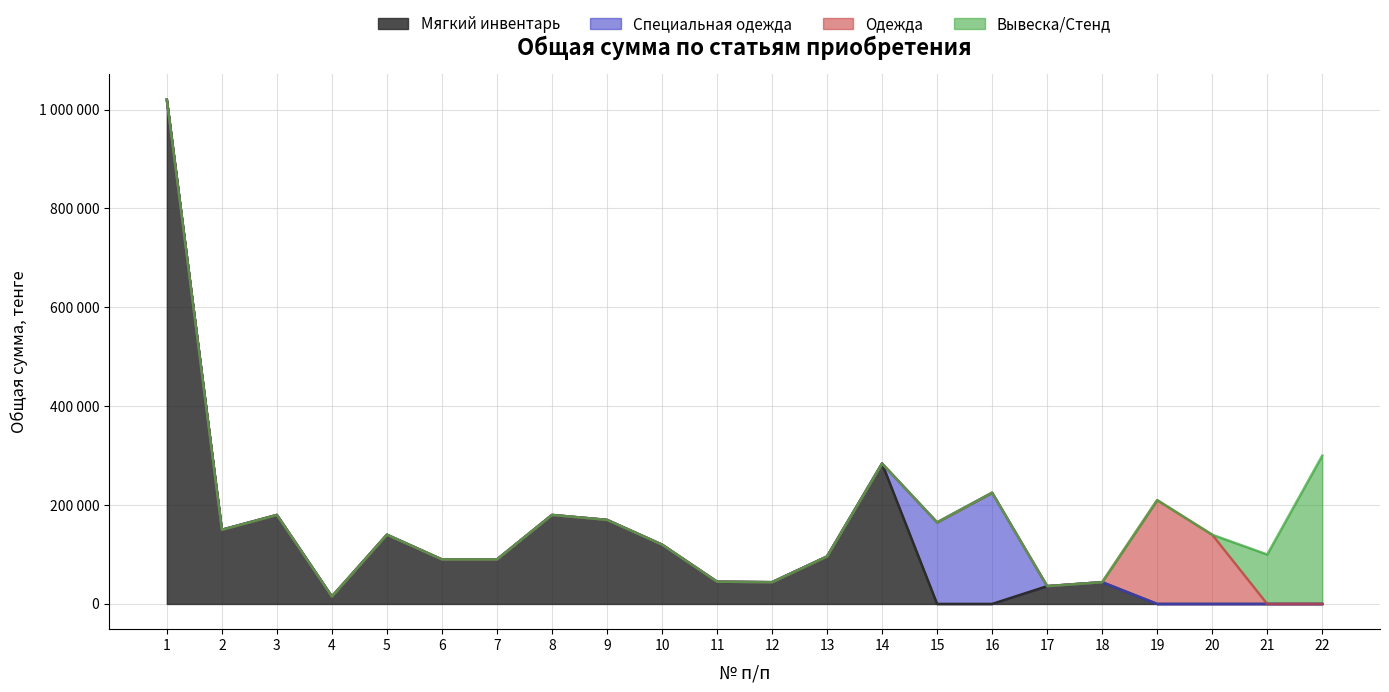

Which has a higher value, 10 or 21?

10